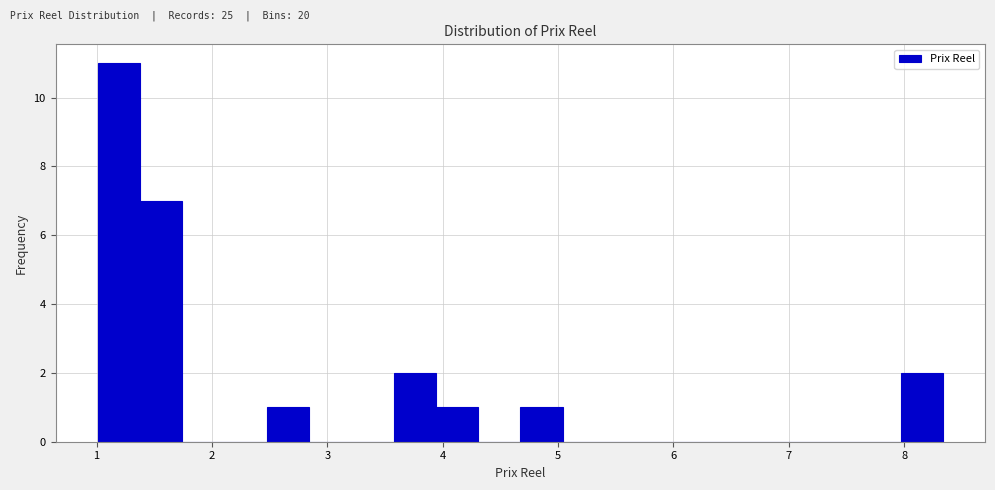

Read against the x-axis, roughly where is the centre of the tallest bar?

1.2